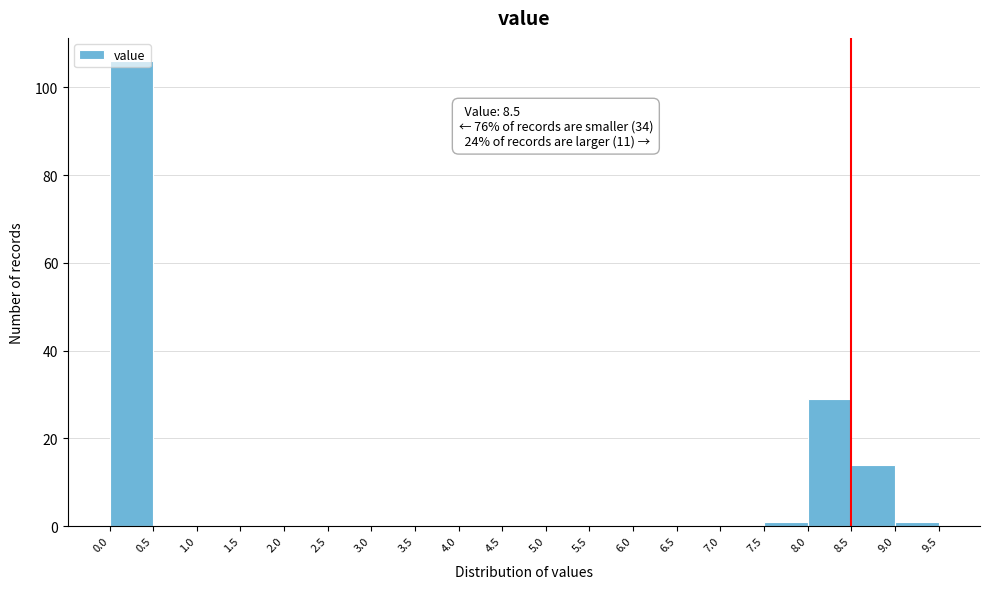

Over which range of the x-axis is the bar tallest?

0.0 to 0.5